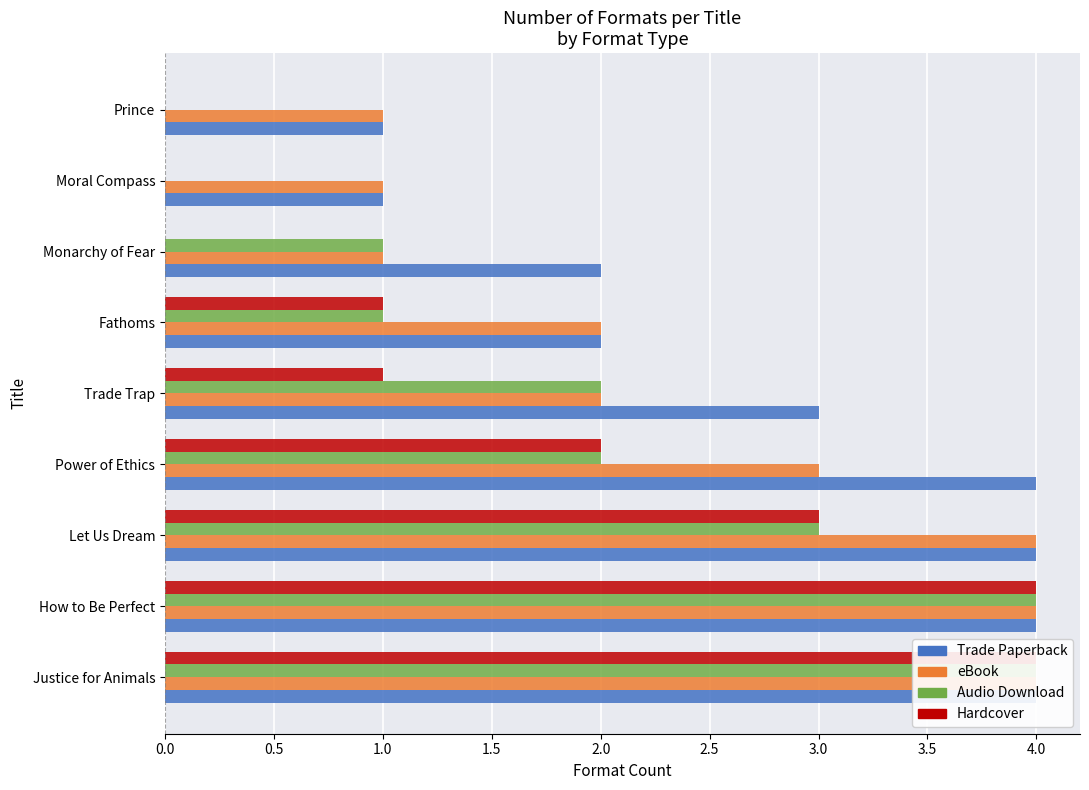

Where is eBook nearest to the value 2?

Trade Trap